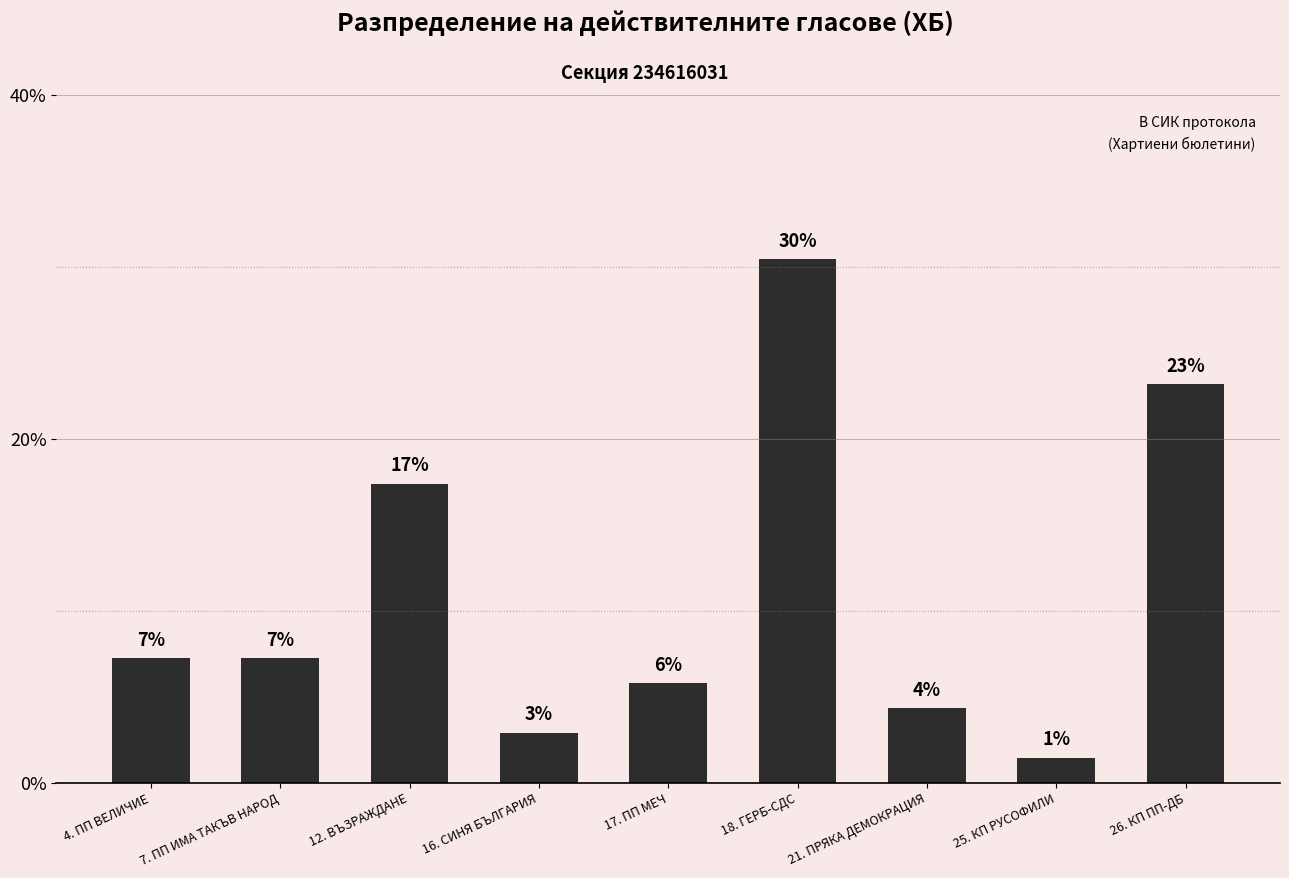

Reading right to left, list all the values displayed in this chart.

26. КП ПП-ДБ=23.2	25. КП РУСОФИЛИ=1.4	21. ПРЯКА ДЕМОКРАЦИЯ=4.3	18. ГЕРБ-СДС=30.4	17. ПП МЕЧ=5.8	16. СИНЯ БЪЛГАРИЯ=2.9	12. ВЪЗРАЖДАНЕ=17.4	7. ПП ИМА ТАКЪВ НАРОД=7.2	4. ПП ВЕЛИЧИЕ=7.2